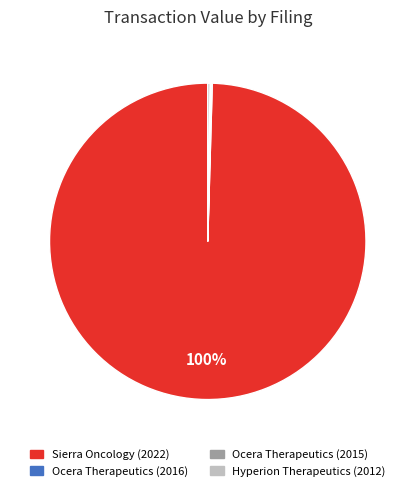

To the nearest percent, what is the average slice percentage?

25%